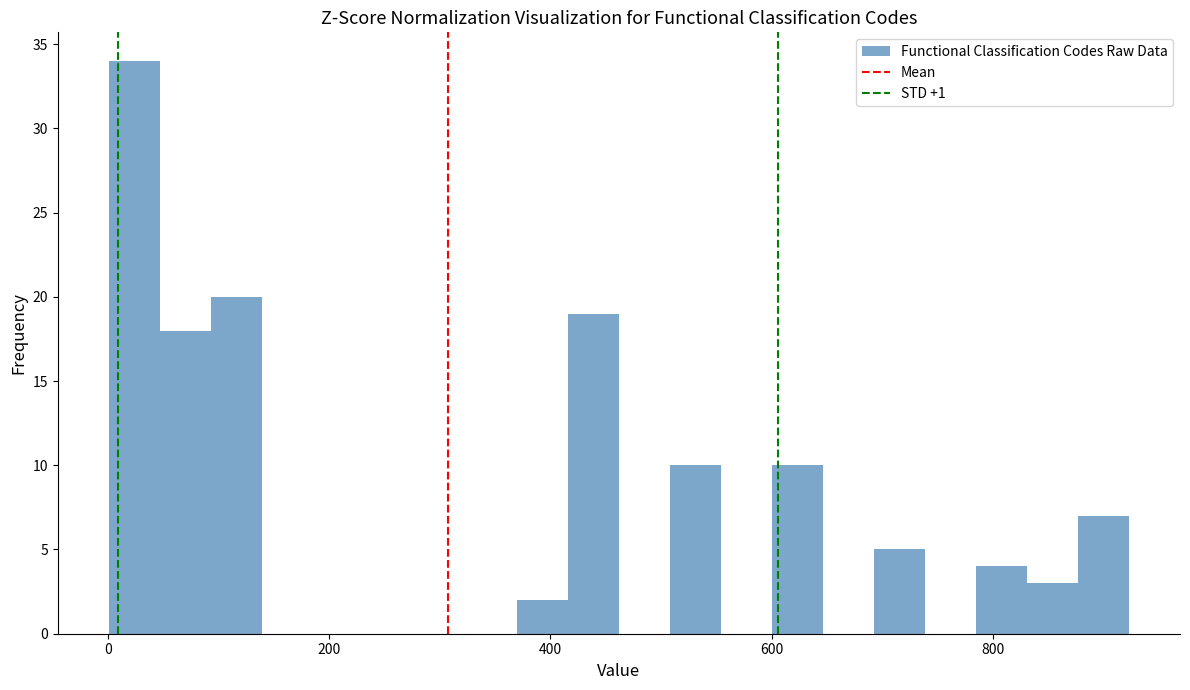

Read against the x-axis, roughly where is the centre of the tallest bar?

20